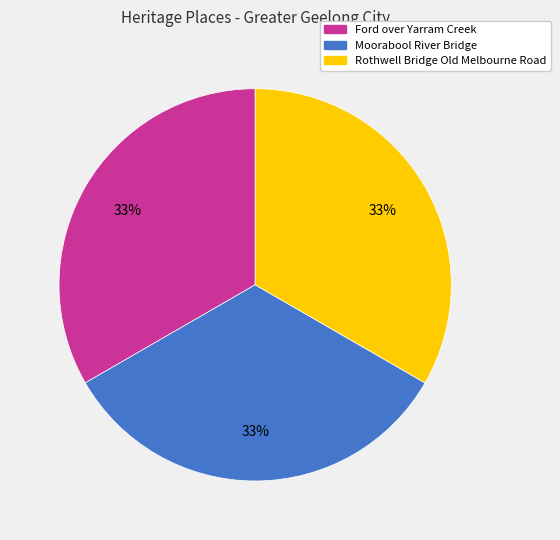

Do Moorabool River Bridge and Rothwell Bridge Old Melbourne Road together represent more than half of the pie?

Yes